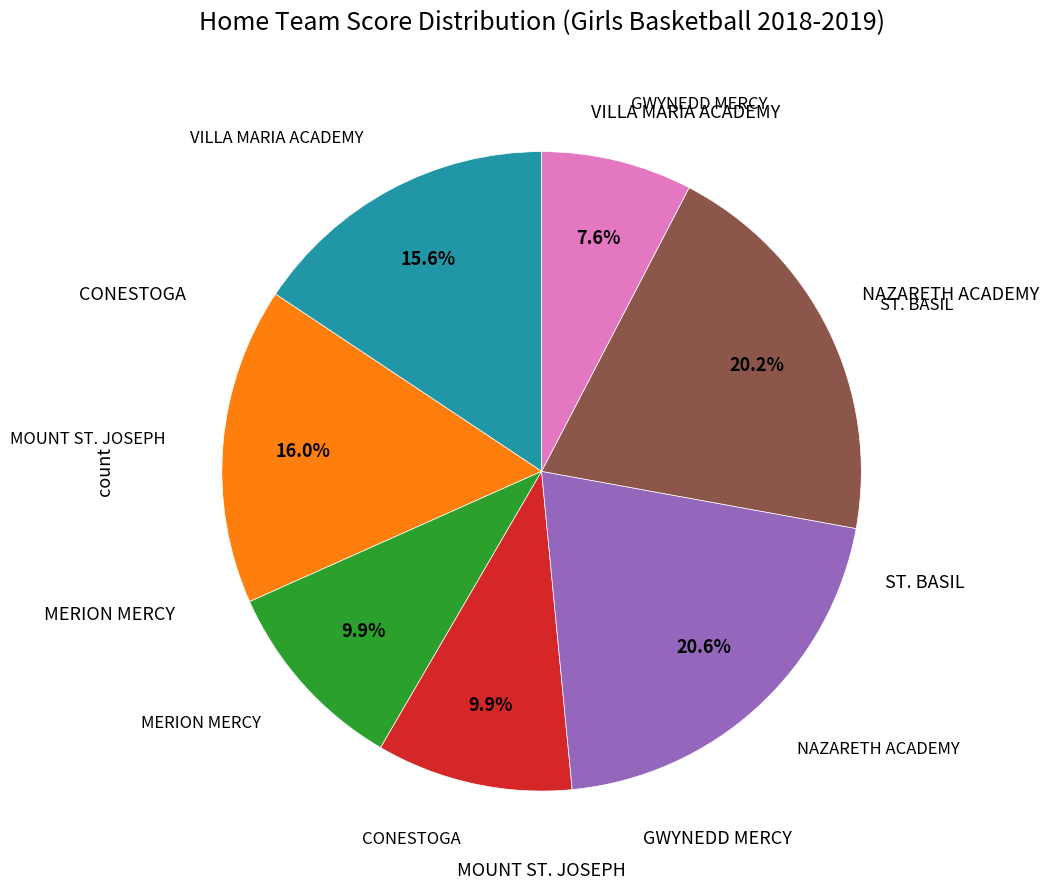

Is there a majority slice in this chart?

No